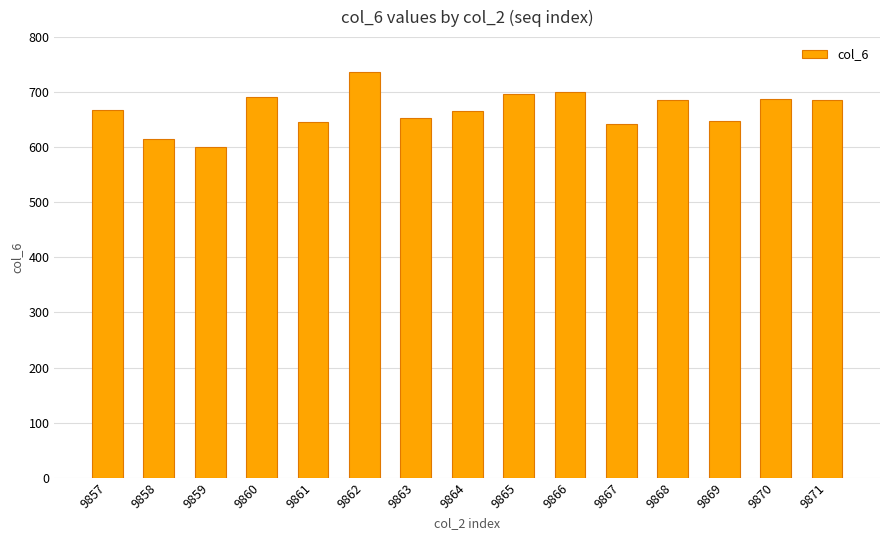

Between 9866 and 9860, which is larger?

9866